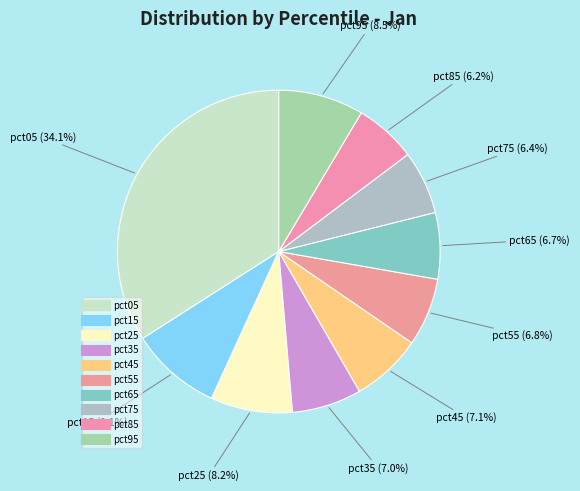

How many segments does this pie chart have?

10